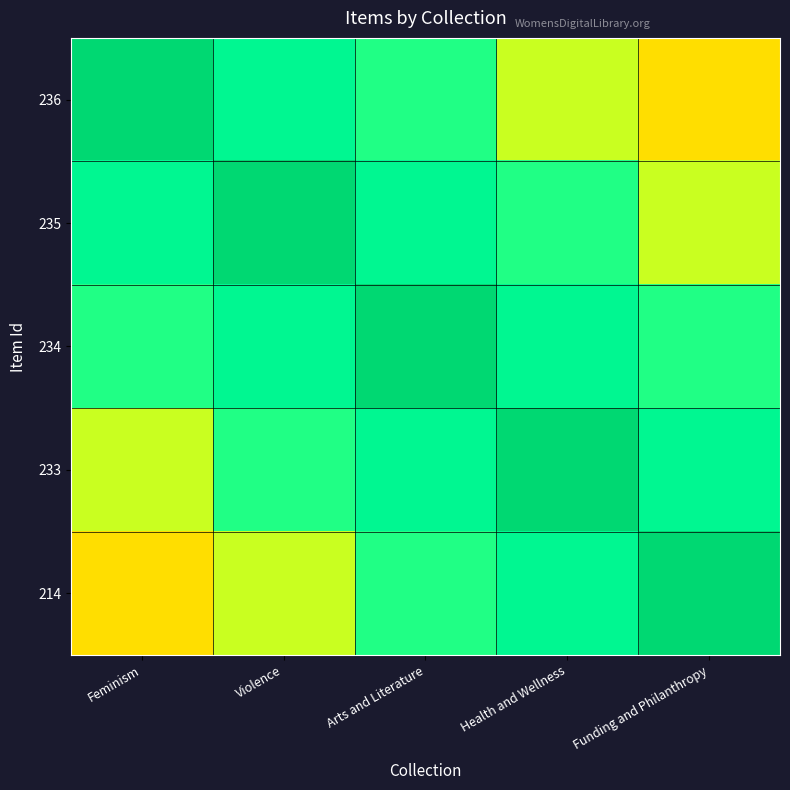

At how many categories does at least one series exceed 0?

5